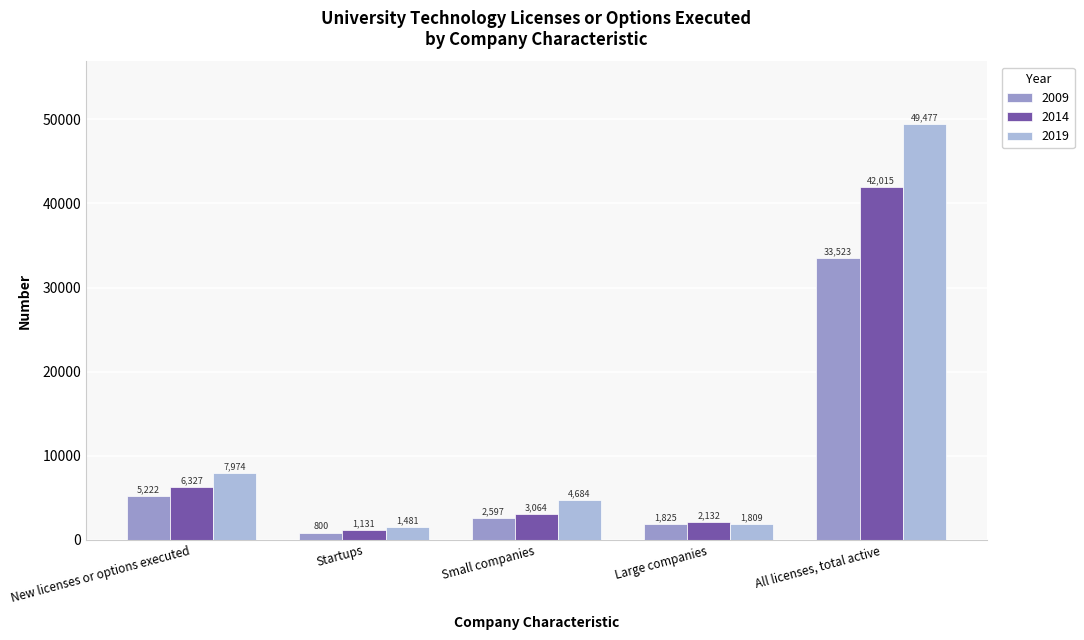

What is the highest value of the 2019 series?

49477